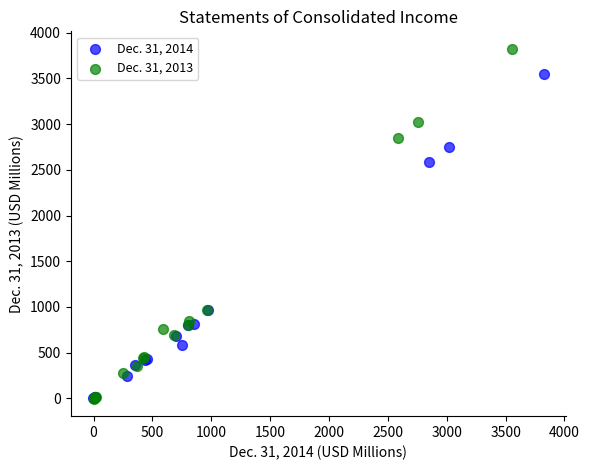

Which series contains the highest Y value?

Dec. 31, 2013